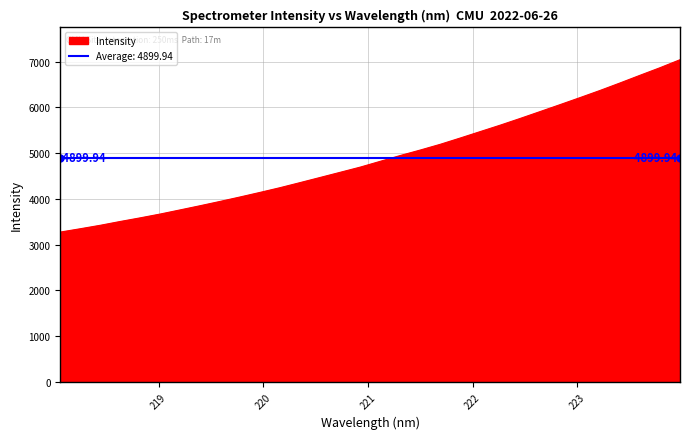

Count the number of categories in the chart.

32